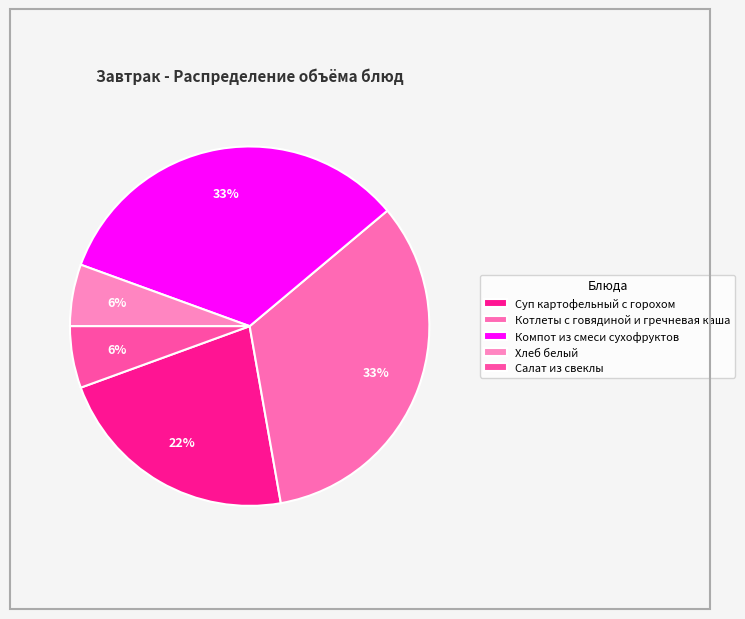

Which category has the biggest portion of the pie?

Котлеты с говядиной и гречневая каша